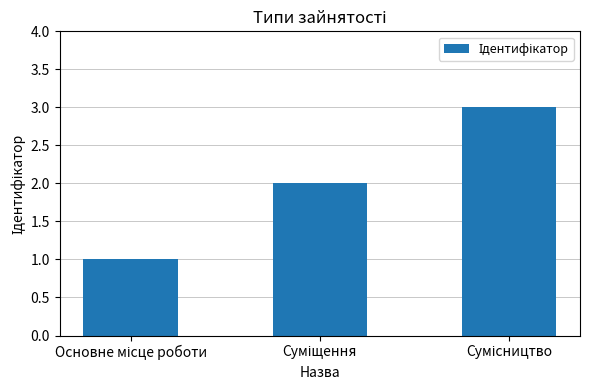

What is the greatest value displayed?

3